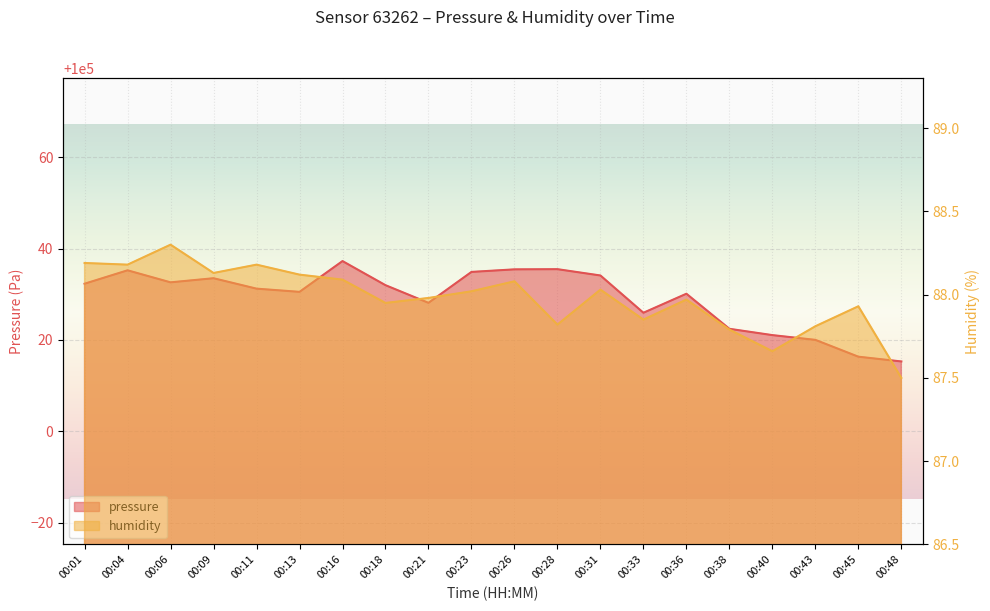

How many series are shown in this chart?

2